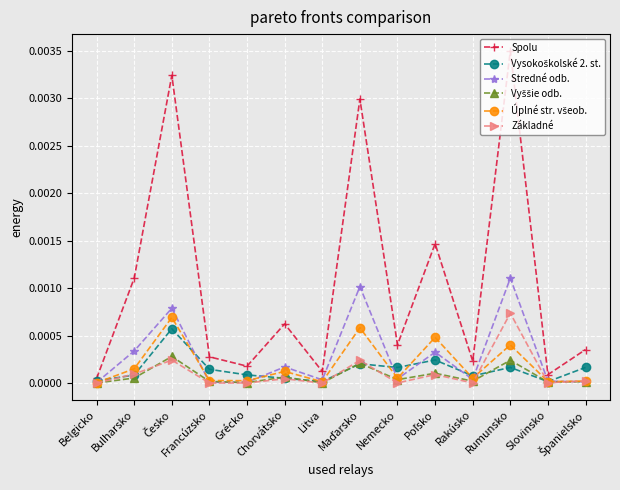

How many interior local peaks does the Stredné odb. series have?

5